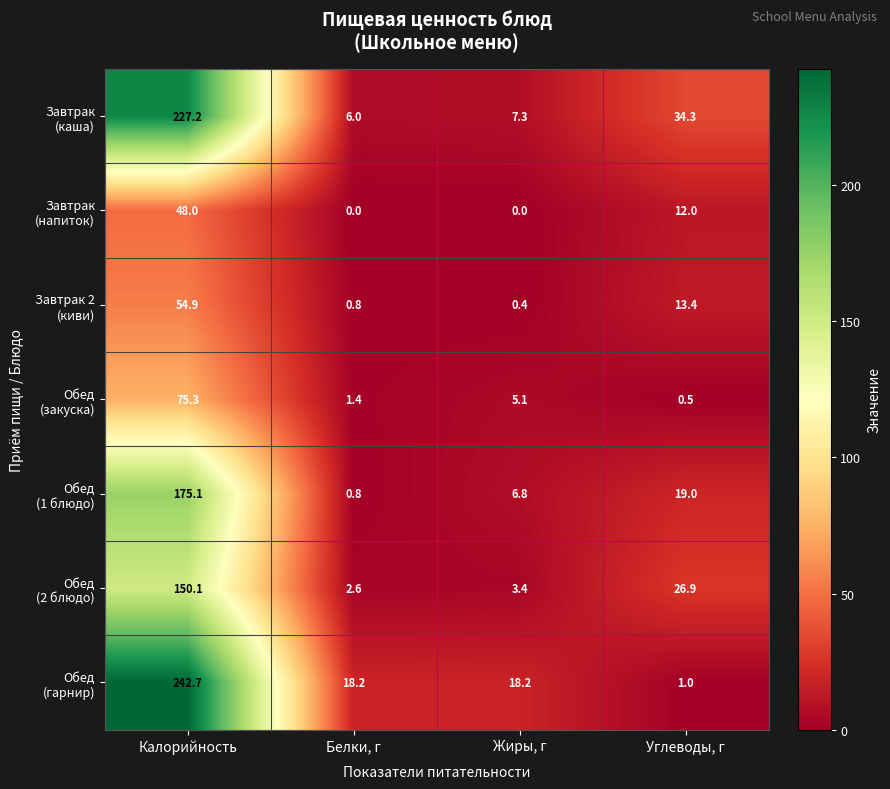

What is the spread (max minus min) of values at Белки, г?

18.2